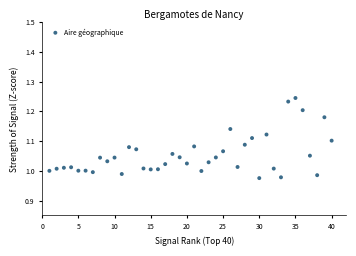

What is the range of X values (max minus min)?

39.0